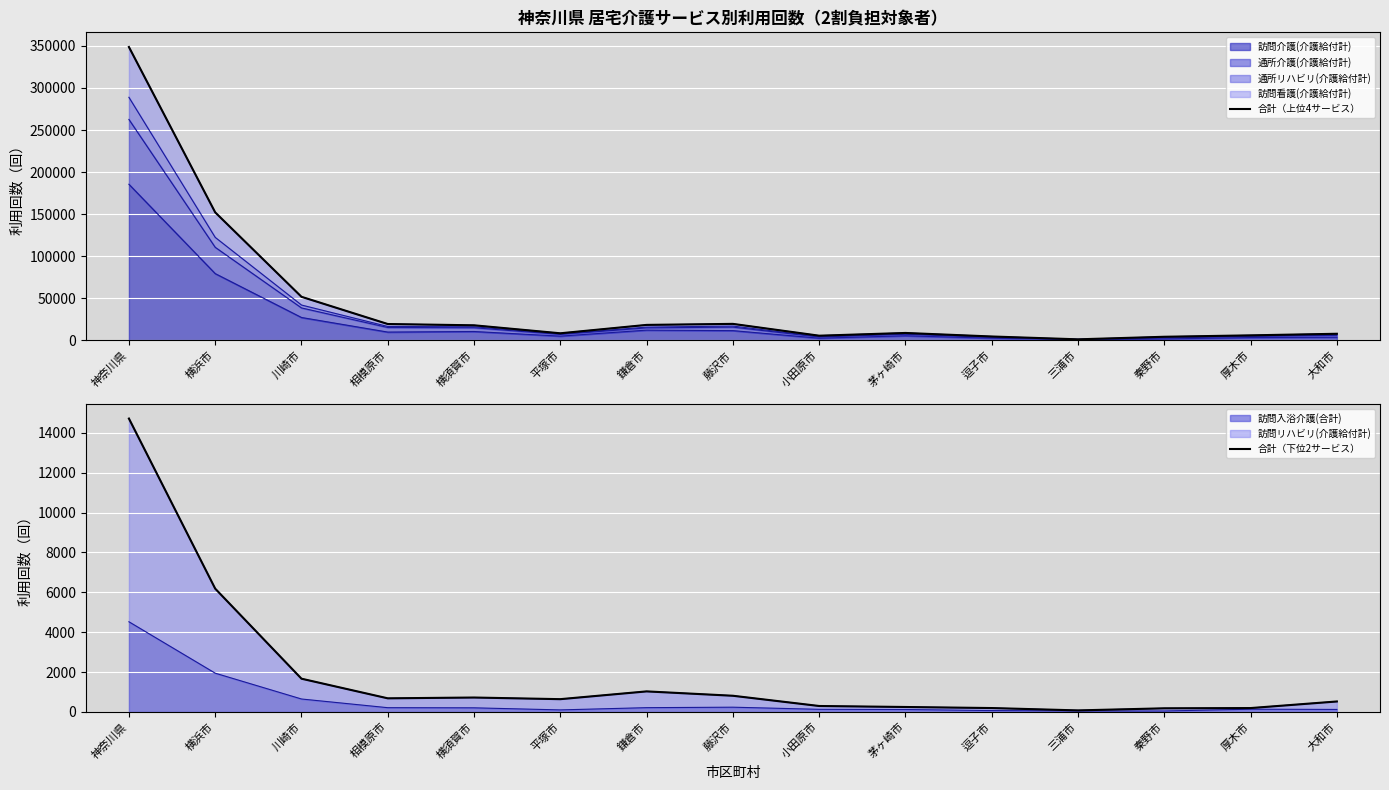

Reading right to left, extract all data points from this chart.

合計（上位4サービス）: 大和市=7760	厚木市=5882	秦野市=4199	三浦市=1161	逗子市=4532	茅ヶ崎市=8736	小田原市=5473	藤沢市=19524	鎌倉市=18314	平塚市=8337	横須賀市=17837	相模原市=19361	川崎市=51717	横浜市=152115	神奈川県=348753
合計（下位2サービス）: 大和市=521	厚木市=190	秦野市=178	三浦市=73	逗子市=191	茅ヶ崎市=244	小田原市=294	藤沢市=808	鎌倉市=1027	平塚市=637	横須賀市=719	相模原市=679	川崎市=1664	横浜市=6183	神奈川県=14719